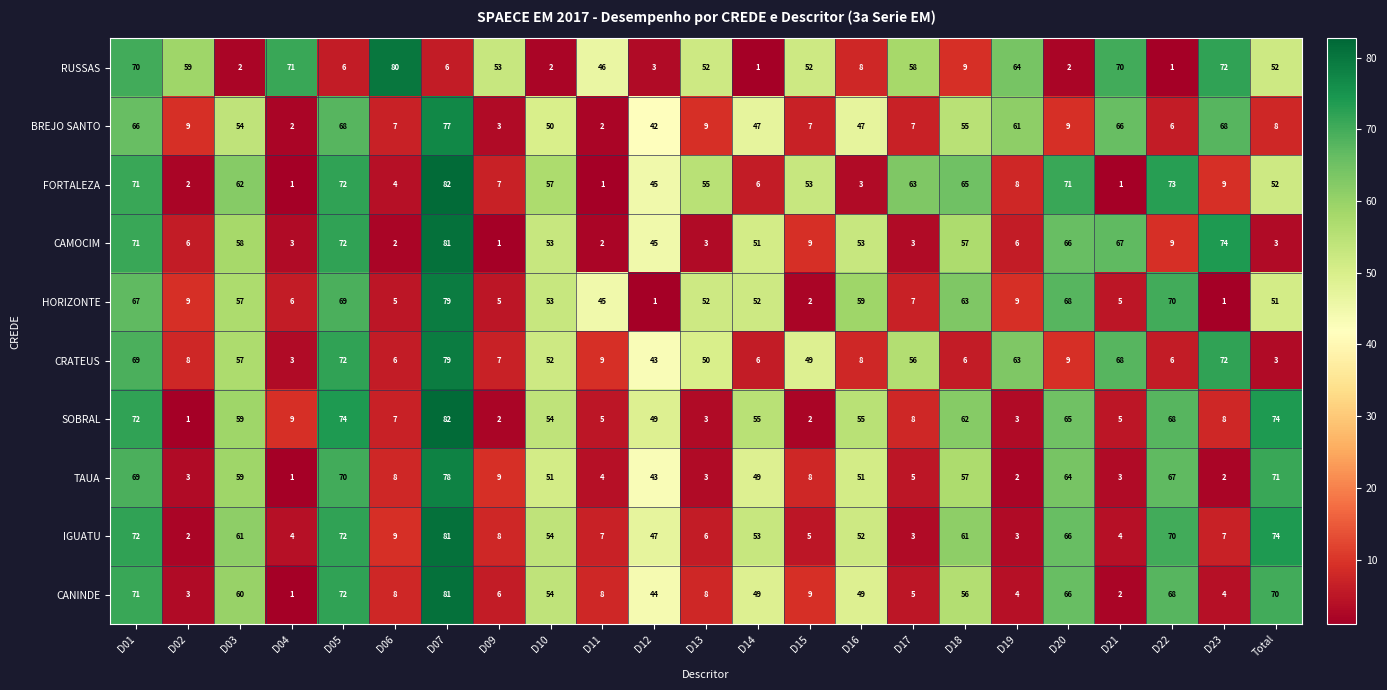

At which category does the chart reach its peak across all series?

D07